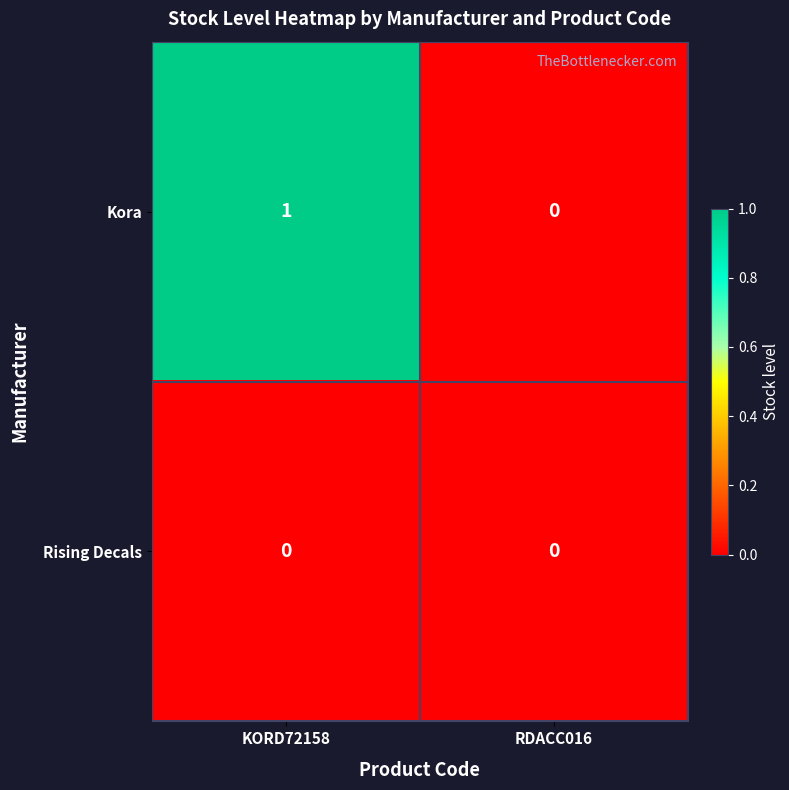

At which label is Kora closest to 0?

RDACC016